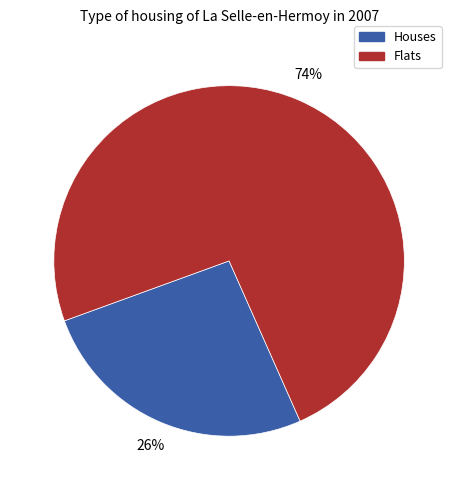

What is the ratio of the value at Flats to the value at Houses?

2.8